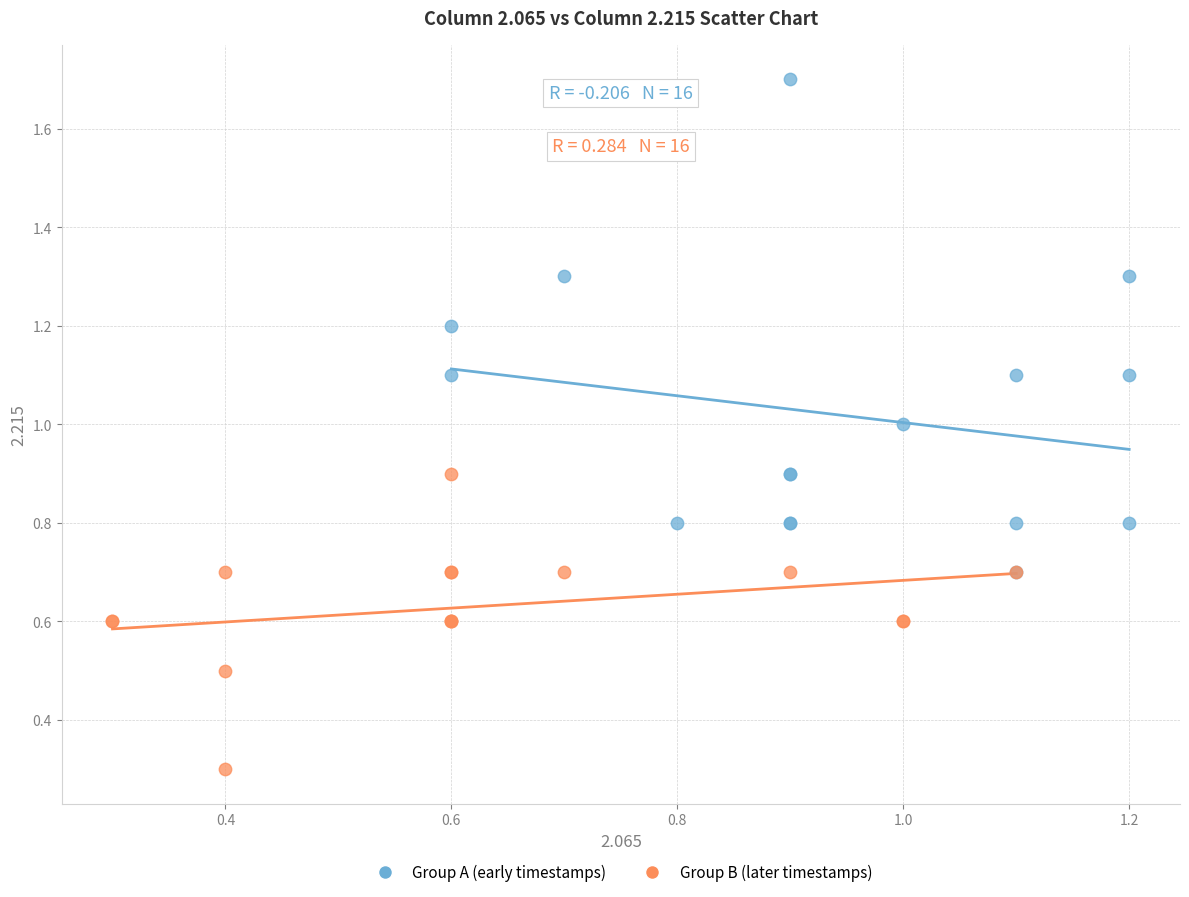

Which series has the widest spread of Y values?

Group A (early timestamps)